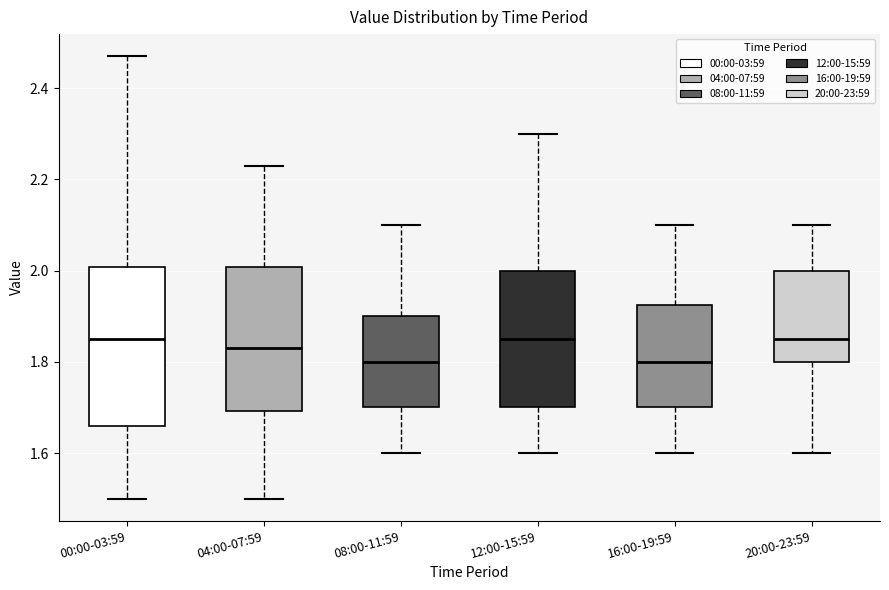

Where does the median line of the box for 08:00-11:59 sit on the y-axis? The values are not printed on the chart, so give them approximately, as read against the axis.

1.80